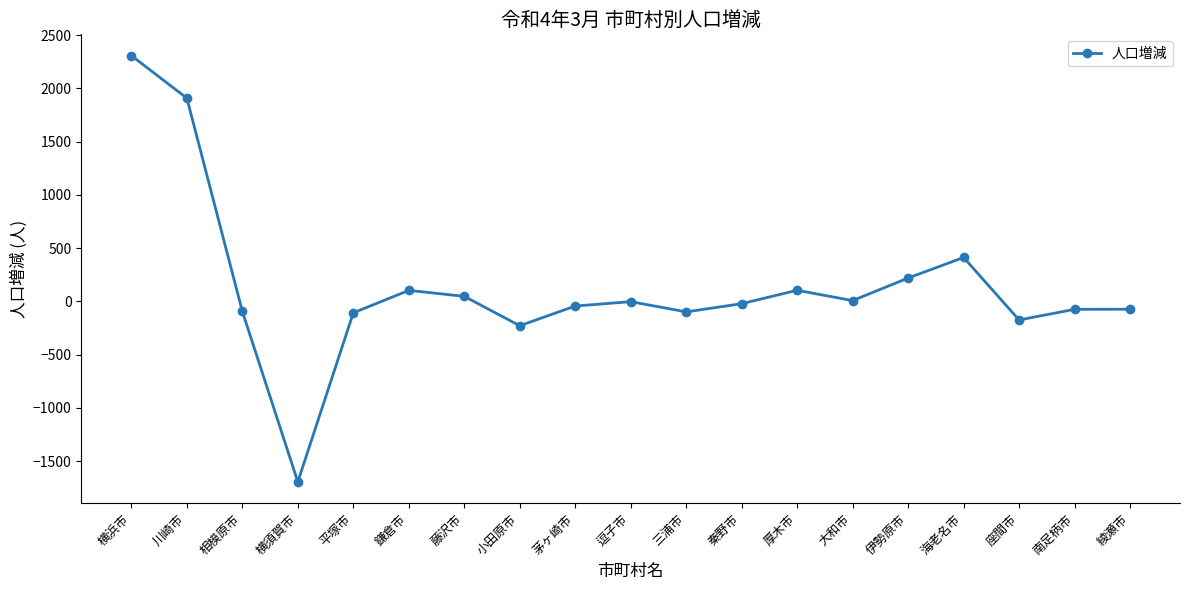

True or false: the data shows -1695 at 横須賀市.

True